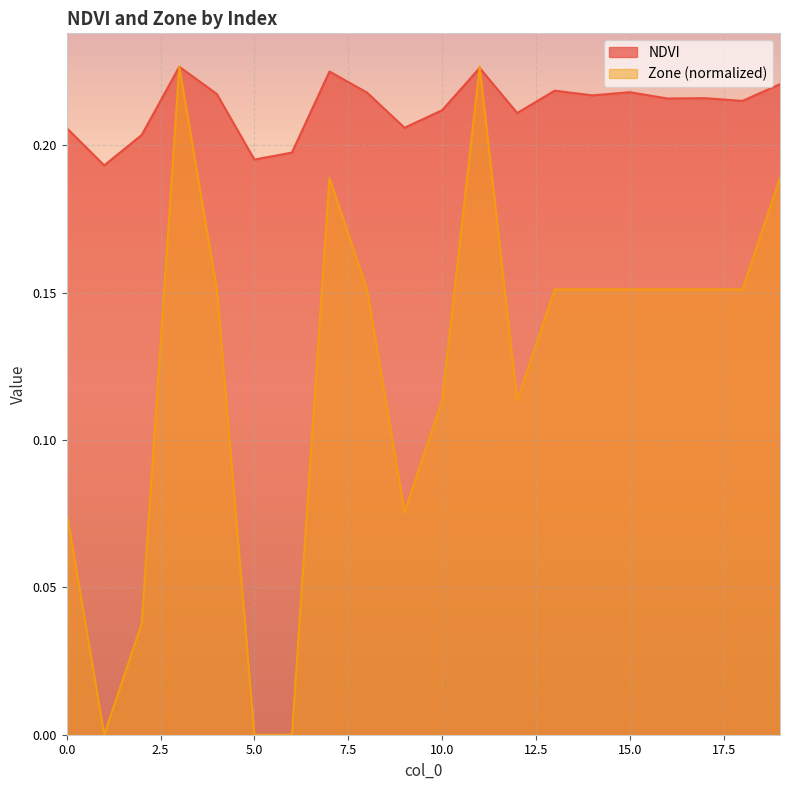

Is it true that Zone equals 0.1 at 16?

False